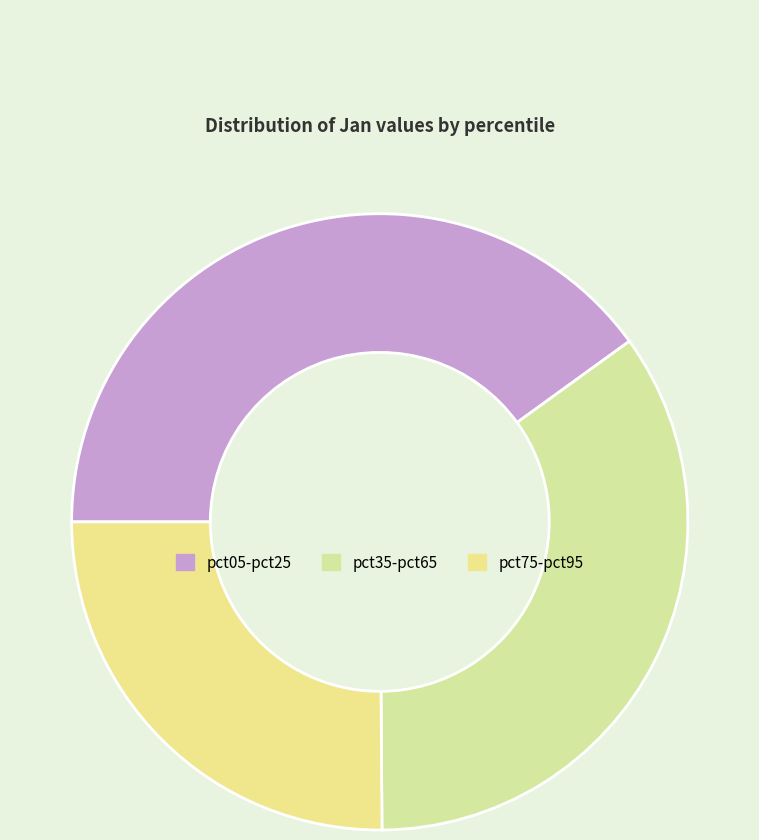

Count the number of slices in the pie.

3